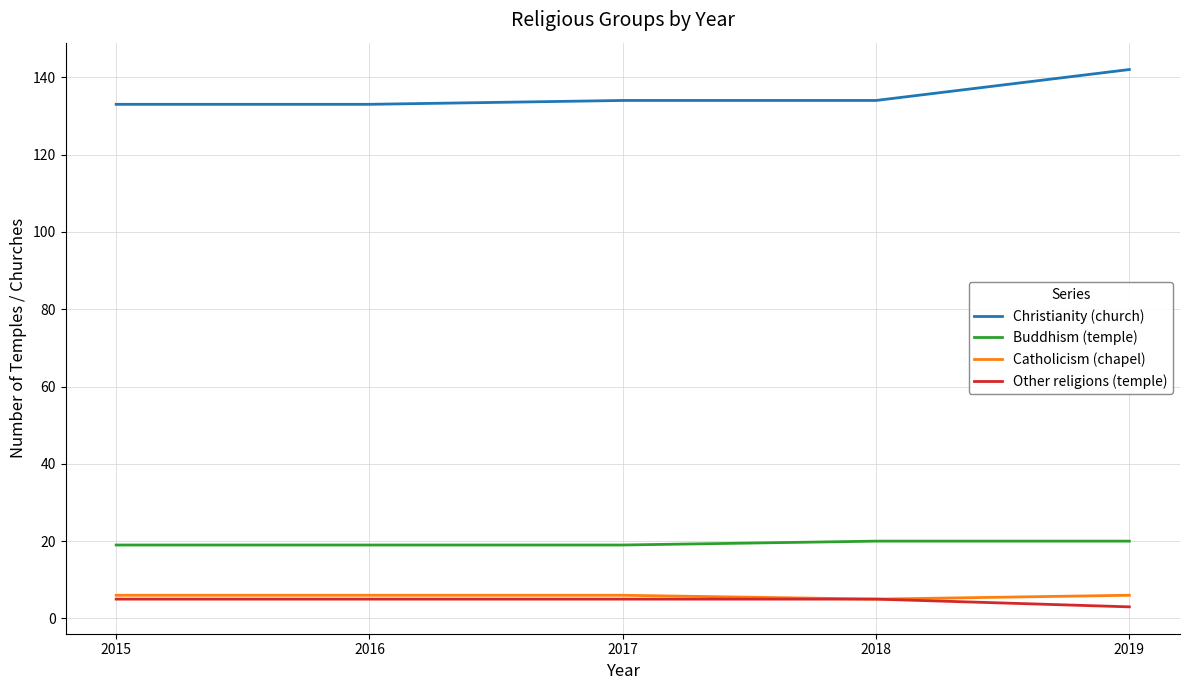

Which series has the largest total across all categories?

Christianity (church)